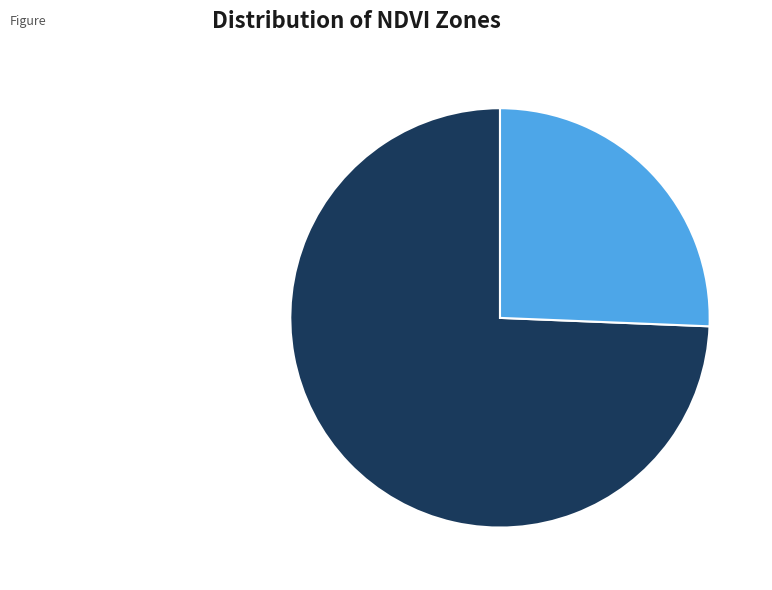

What is the largest slice in the pie chart?

Zone 0